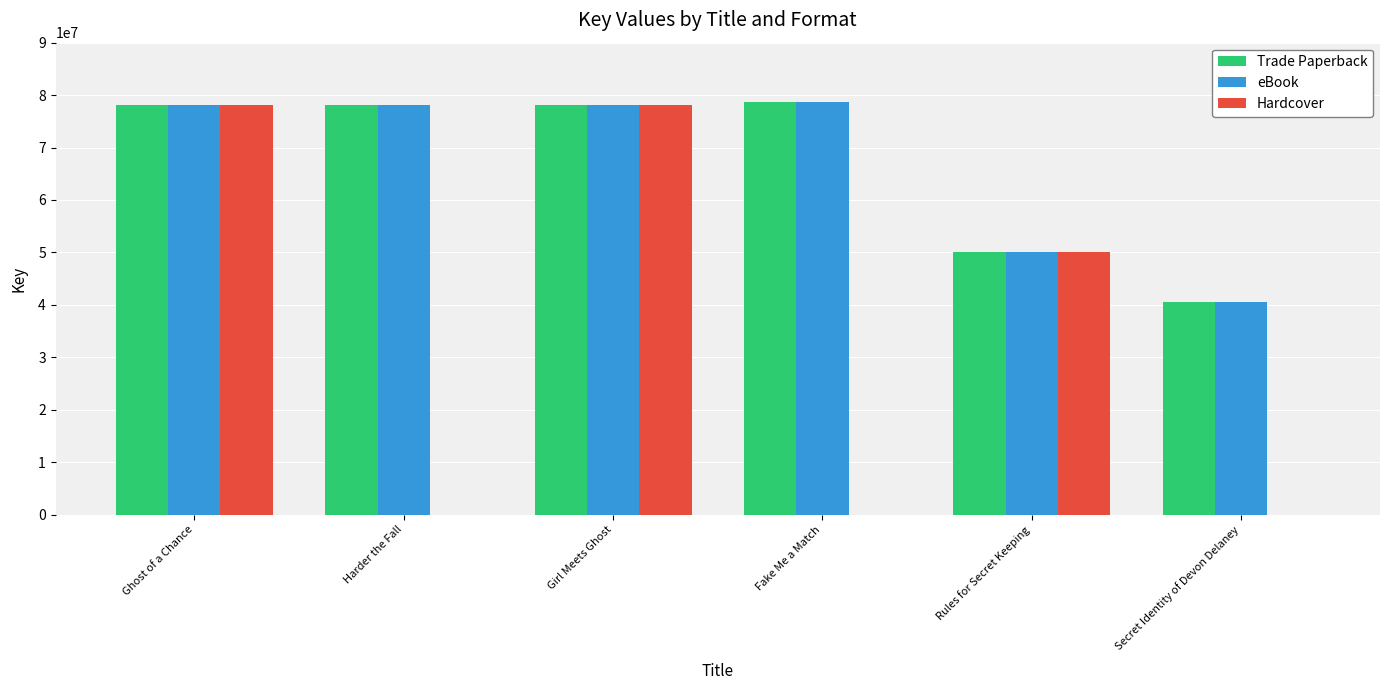

What is the greatest value displayed?

78613778